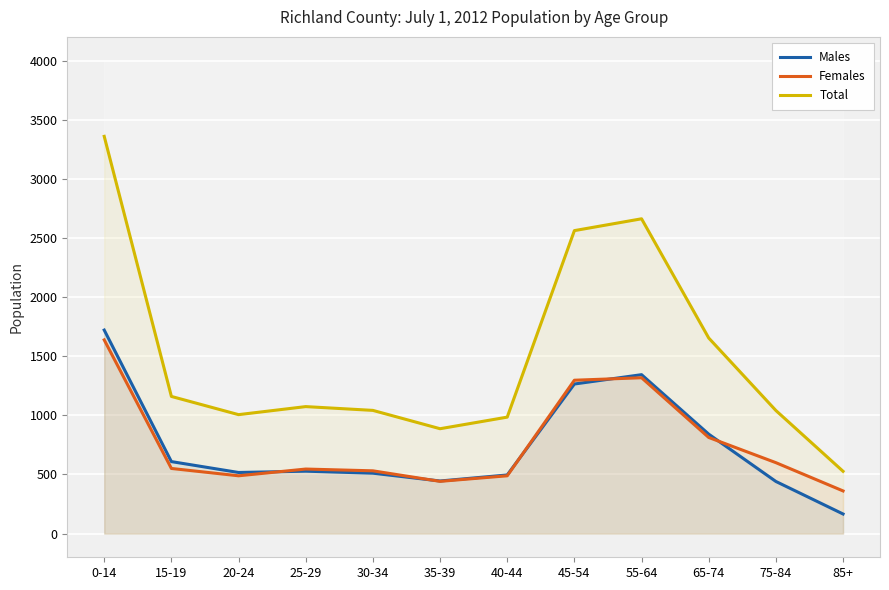

What is the label of the 11th point from the left?

75-84